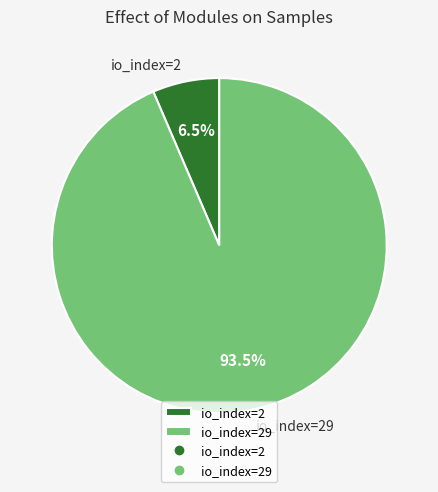

Is there any slice that represents more than half of the pie?

Yes